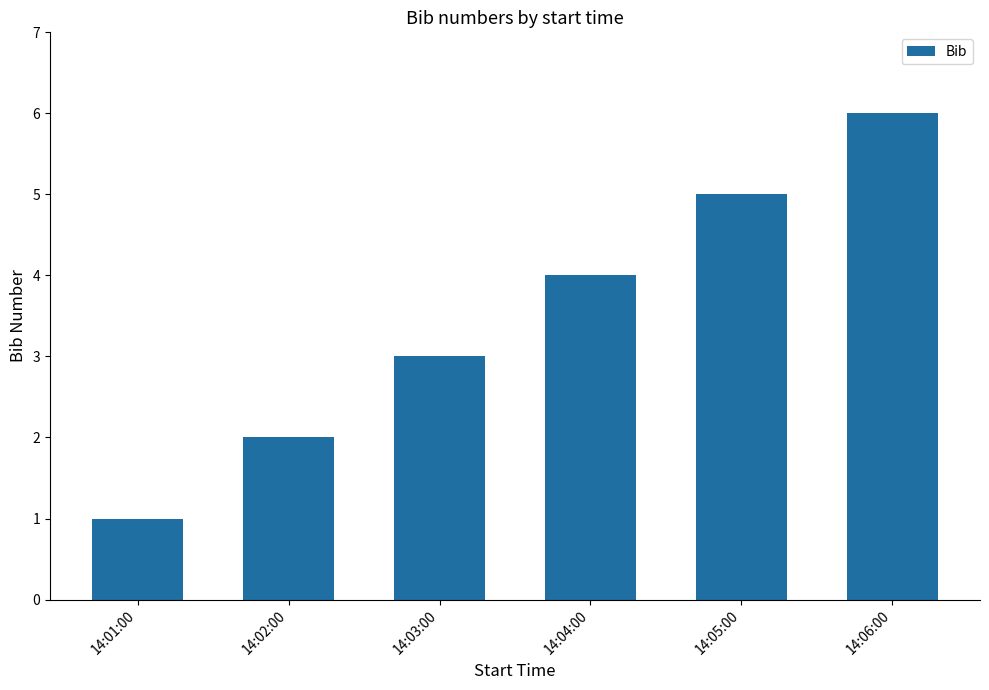

What is the label of the 5th bar from the right?

14:02:00